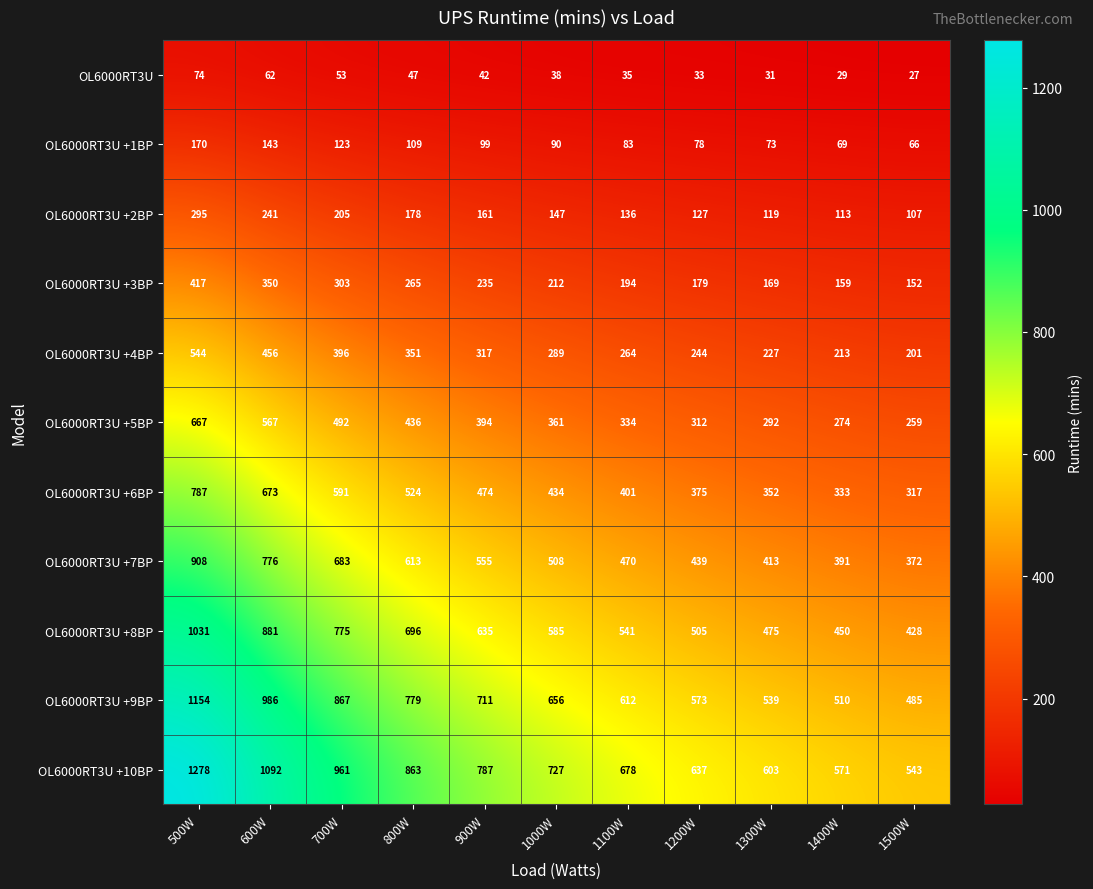

Between 700W and 1500W, which series saw the biggest shift?

OL6000RT3U +10BP